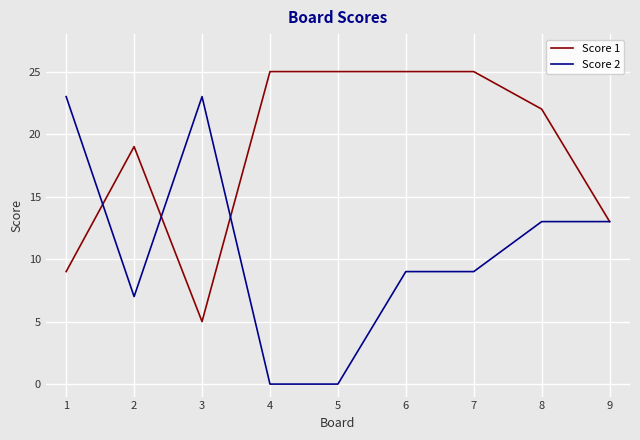

What is the lowest value of the Score 1 series?

5